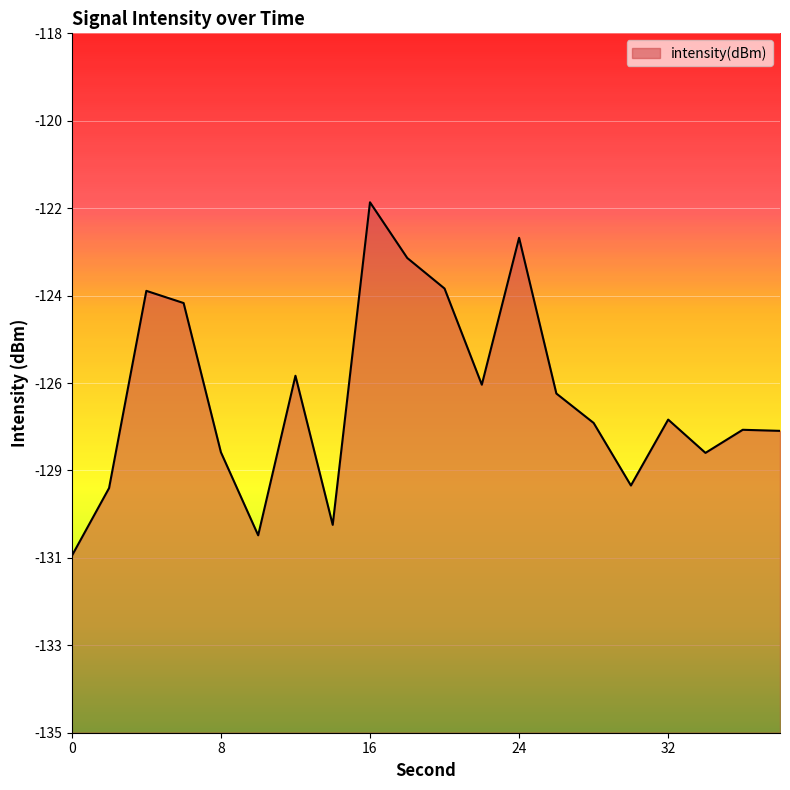

True or false: the data shows -209.5 at 24.

False